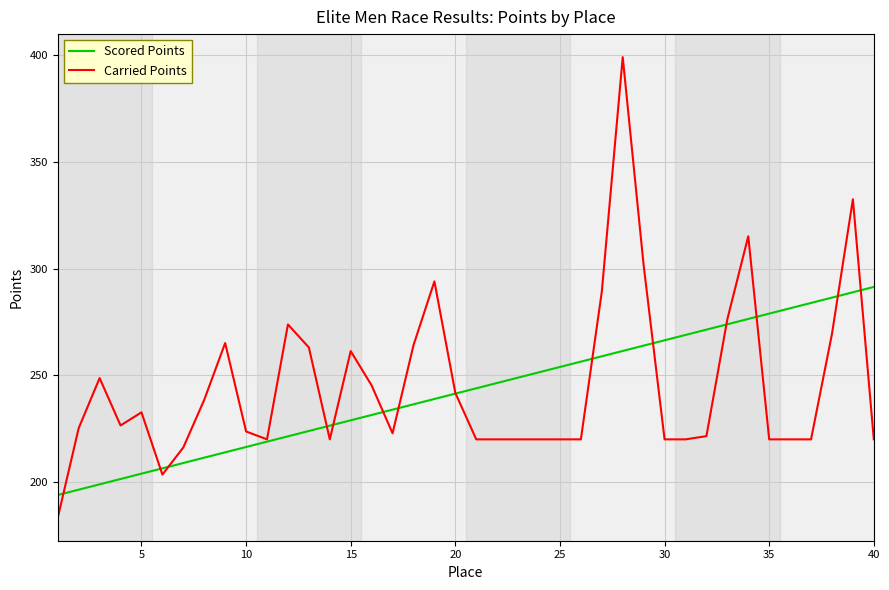

Which series has the largest range (max minus min)?

Carried Points